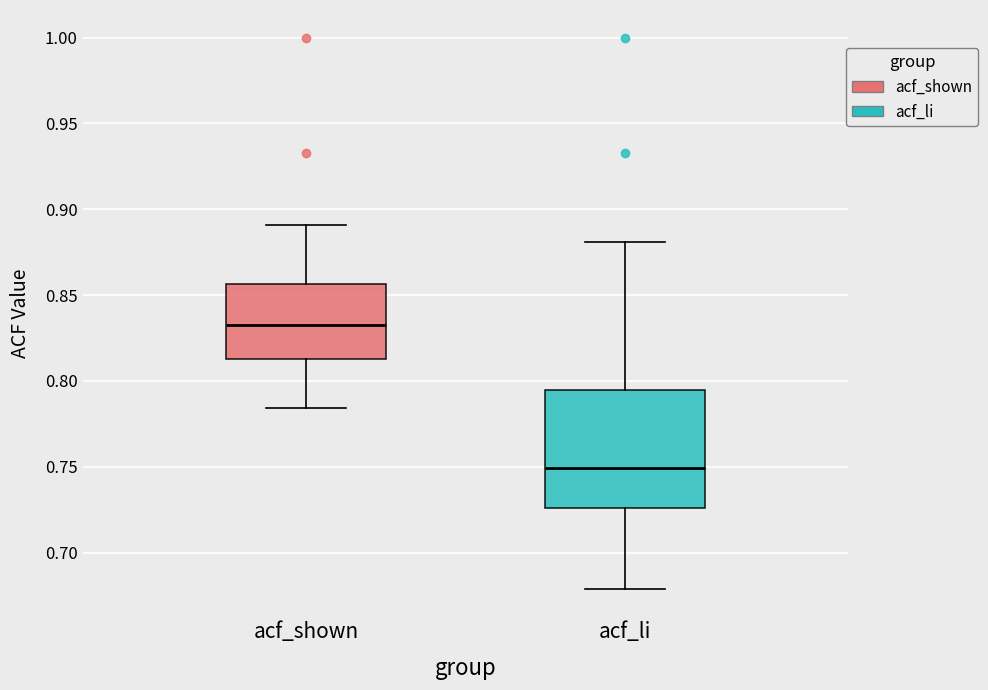

Comparing the boxes themselves (not the whiskers), which one is the tallest?

acf_li